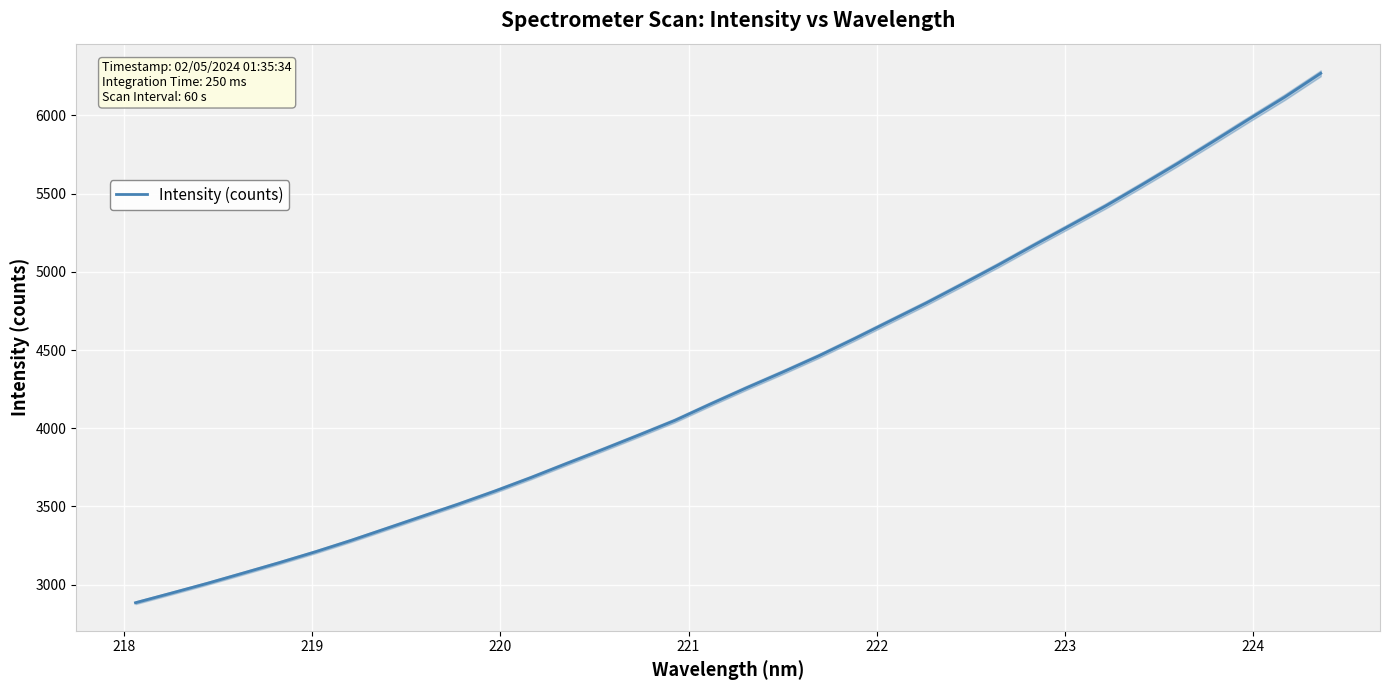

What is the minimum value for Intensity (counts)?

2884.7